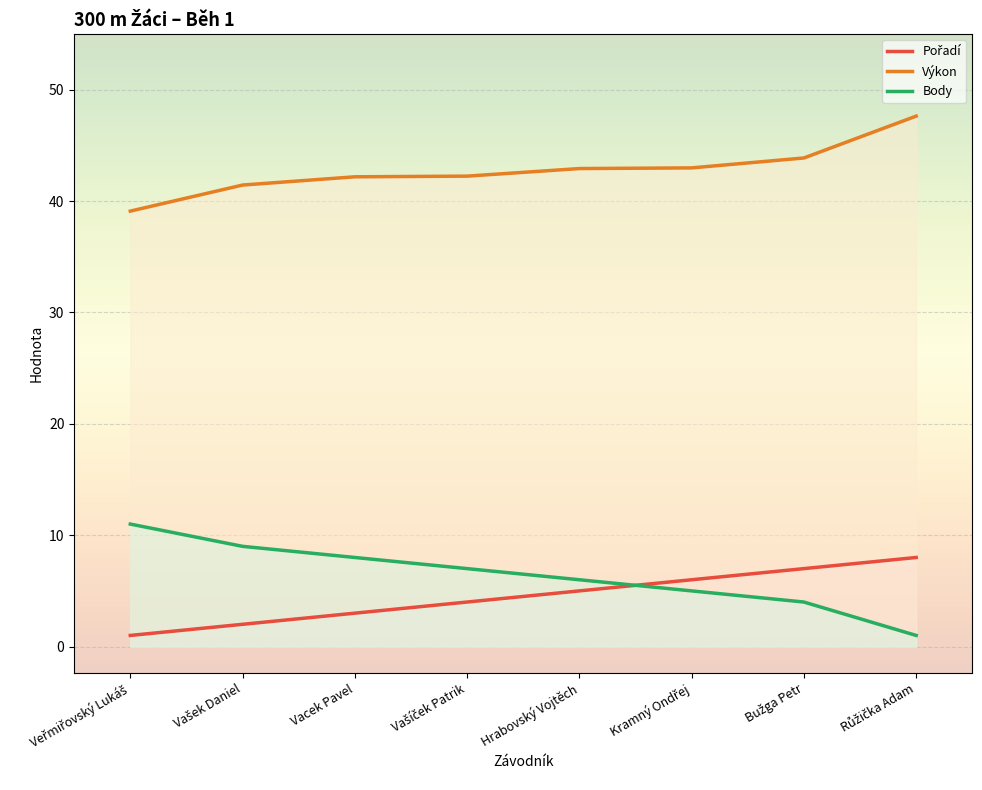

At which label is Výkon closest to 43?

Kramný Ondřej